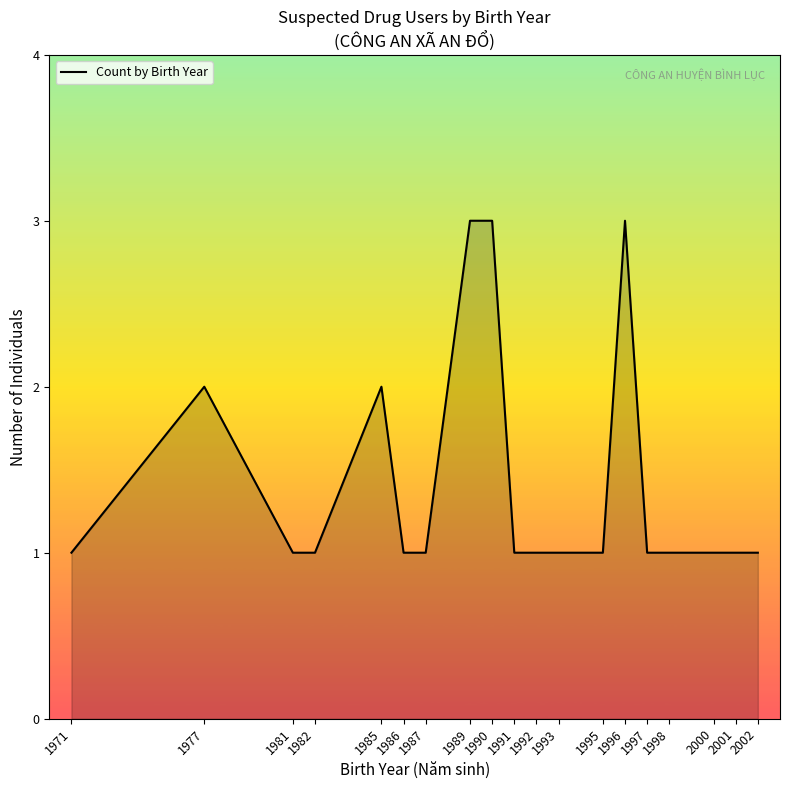

Approximately how many times larger is the value at 1995 compared to 2000?

1.0